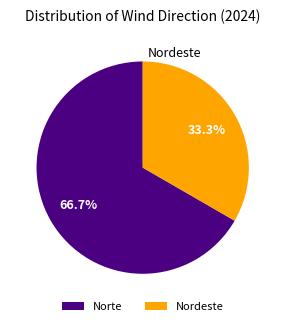

To the nearest percent, what is the average slice percentage?

50%